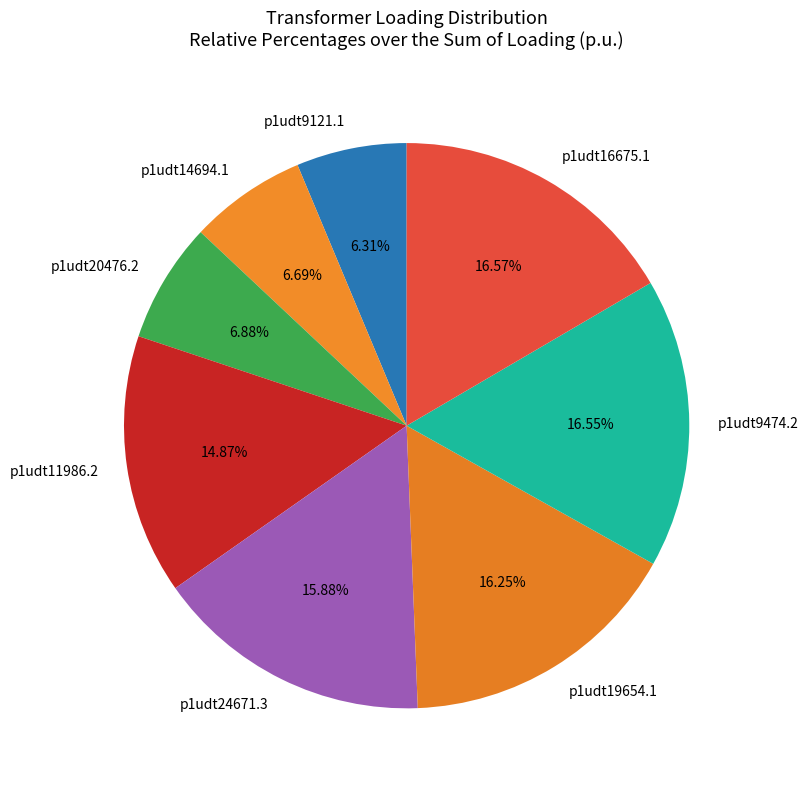

The p1udt9474.2 slice represents 17% of the pie. True or false?

True